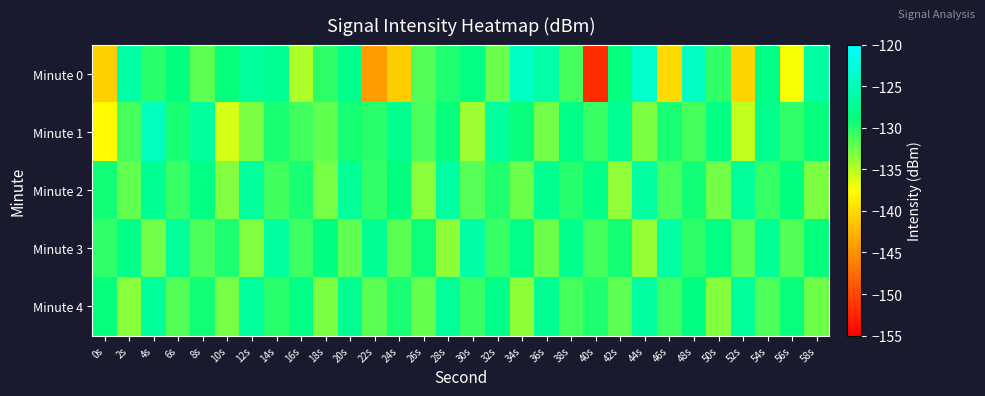

Reading left to right, transcribe all the data shown in this chart.

Minute 0: 0s=-140.7	2s=-126.3	4s=-130.2	6s=-128.7	8s=-132.0	10s=-129.0	12s=-126.7	14s=-127.5	16s=-134.7	18s=-130.3	20s=-128.0	22s=-144.3	24s=-141.0	26s=-131.5	28s=-129.8	30s=-128.6	32s=-132.4	34s=-124.2	36s=-126.0	38s=-131.1	40s=-151.9	42s=-128.9	44s=-123.6	46s=-140.0	48s=-124.3	50s=-130.5	52s=-140.4	54s=-128.5	56s=-137.3	58s=-126.3
Minute 1: 0s=-137.8	2s=-131.2	4s=-124.6	6s=-129.7	8s=-126.8	10s=-136.1	12s=-133.1	14s=-129.7	16s=-130.9	18s=-132.1	20s=-129.5	22s=-130.2	24s=-127.8	26s=-131.4	28s=-128.9	30s=-134.2	32s=-126.7	34s=-129.1	36s=-132.6	38s=-128.3	40s=-130.8	42s=-127.5	44s=-133.1	46s=-129.7	48s=-131.2	50s=-128.6	52s=-135.4	54s=-127.9	56s=-130.5	58s=-129.0
Minute 2: 0s=-129.3	2s=-132.1	4s=-127.4	6s=-130.8	8s=-128.5	10s=-133.2	12s=-126.9	14s=-131.0	16s=-129.6	18s=-132.8	20s=-127.2	22s=-130.4	24s=-128.7	26s=-133.5	28s=-126.3	30s=-131.7	32s=-129.9	34s=-132.4	36s=-127.6	38s=-130.1	40s=-128.2	42s=-133.8	44s=-126.5	46s=-131.3	48s=-129.4	50s=-132.7	52s=-127.1	54s=-130.6	56s=-128.8	58s=-133.0
Minute 3: 0s=-130.5	2s=-128.3	4s=-132.7	6s=-127.1	8s=-131.4	10s=-129.8	12s=-133.2	14s=-126.6	16s=-130.9	18s=-128.7	20s=-132.1	22s=-127.5	24s=-131.8	26s=-129.2	28s=-133.6	30s=-126.4	32s=-130.7	34s=-128.1	36s=-132.4	38s=-127.8	40s=-131.1	42s=-129.5	44s=-133.9	46s=-126.2	48s=-130.3	50s=-128.6	52s=-132.0	54s=-127.3	56s=-131.6	58s=-129.0
Minute 4: 0s=-128.9	2s=-133.4	4s=-127.0	6s=-131.5	8s=-129.3	10s=-132.8	12s=-126.7	14s=-130.2	16s=-128.4	18s=-133.1	20s=-127.6	22s=-131.8	24s=-129.6	26s=-132.3	28s=-126.9	30s=-130.7	32s=-128.2	34s=-133.6	36s=-127.4	38s=-131.1	40s=-129.8	42s=-132.0	44s=-126.5	46s=-130.9	48s=-128.7	50s=-133.3	52s=-127.2	54s=-131.4	56s=-129.1	58s=-132.5